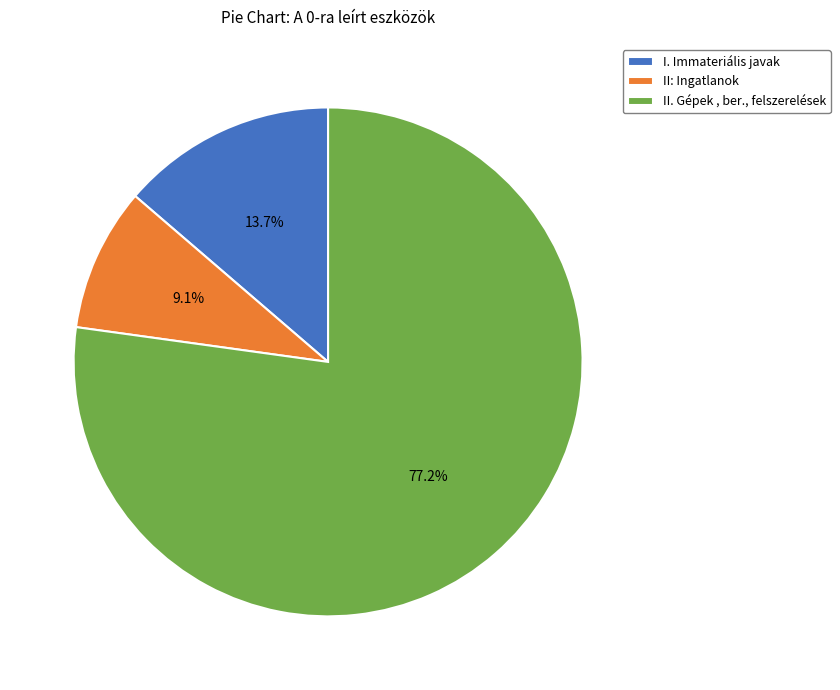

How many segments does this pie chart have?

3